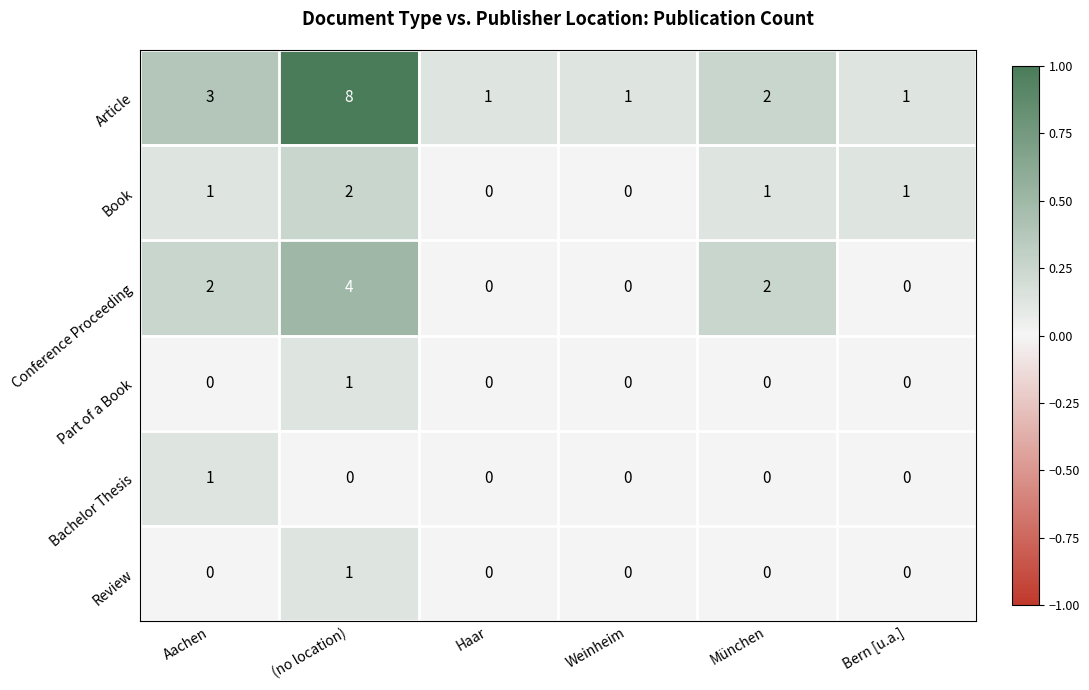

At which category does the chart reach its peak across all series?

(no location)